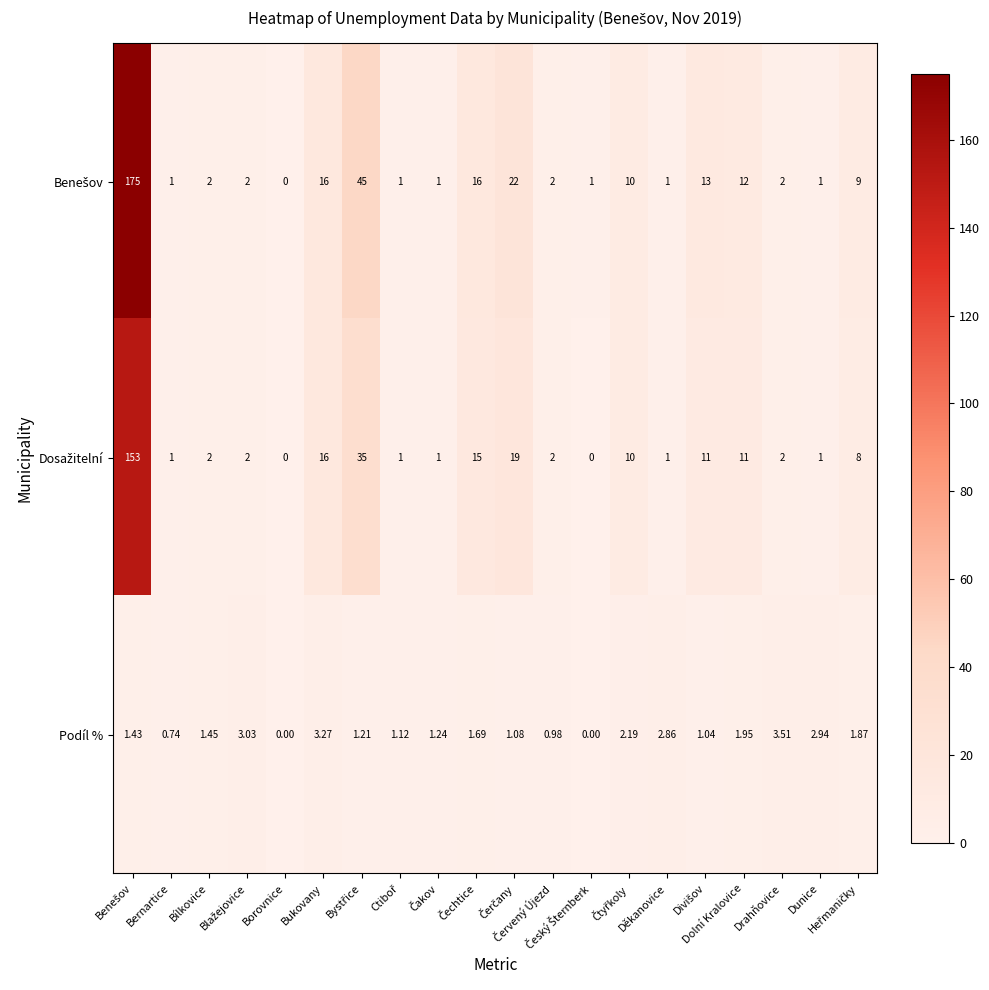

Which series changed the most between Čerčany and Heřmaničky?

Benešov